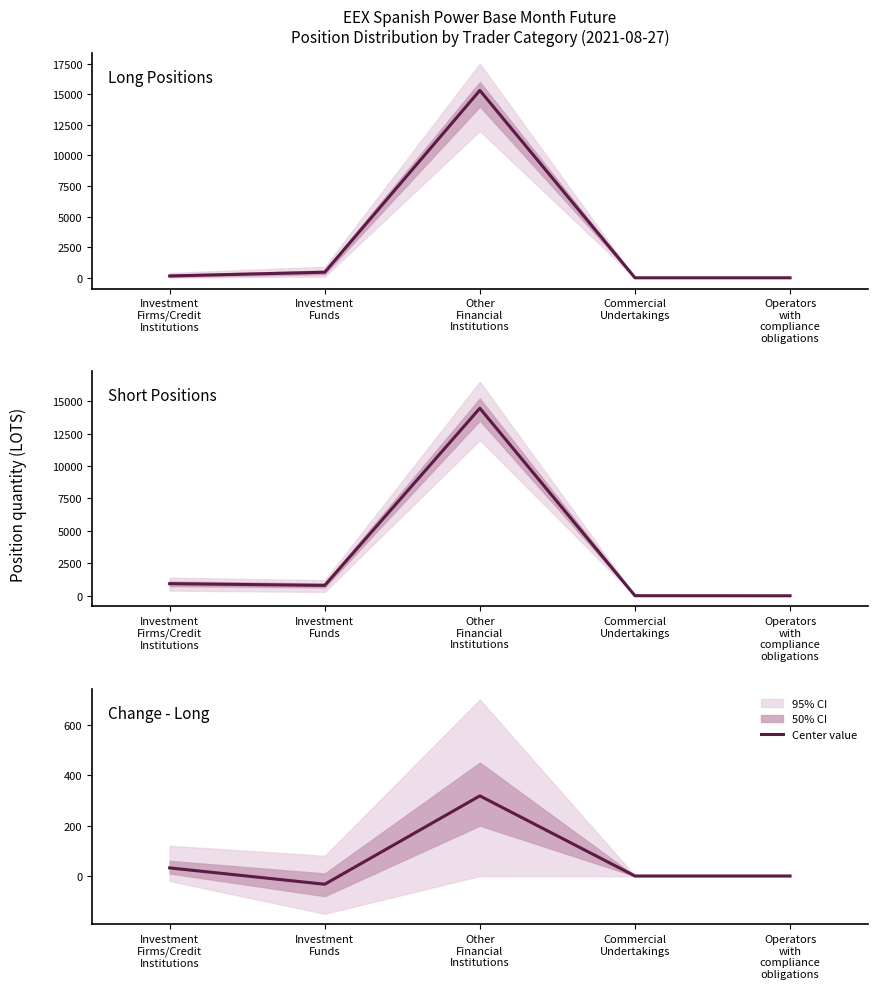

Reading left to right, list all the values displayed in this chart.

Long Positions: 152.8	455.7	15314.4	0.9	0.0
Short Positions: 935.3	801.3	14449.9	5.8	0.0
Change - Long: 32.1	-32.8	318.0	0.0	0.0